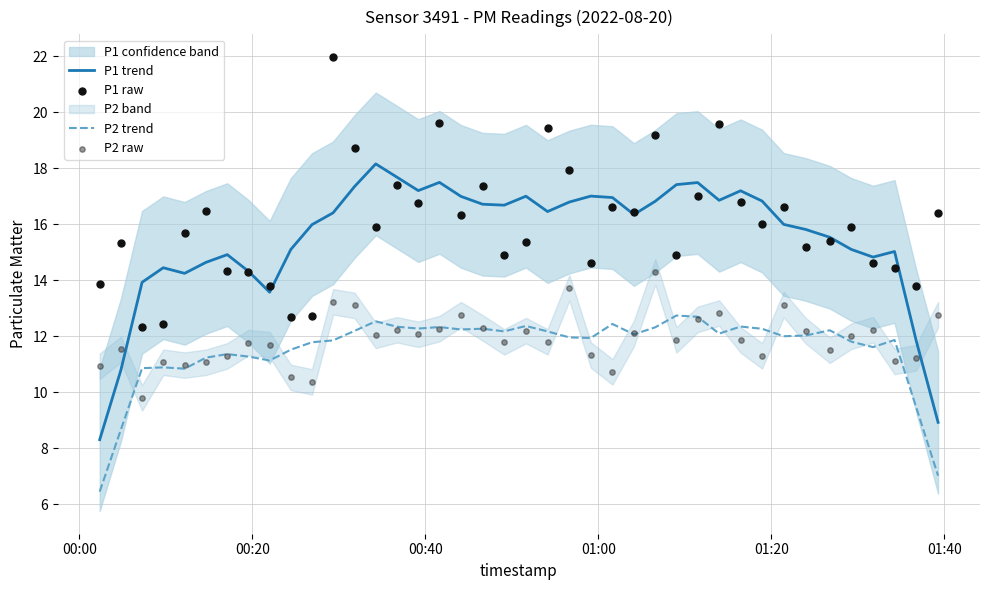

True or false: P1 trend and P2 trend intersect in this chart.

False